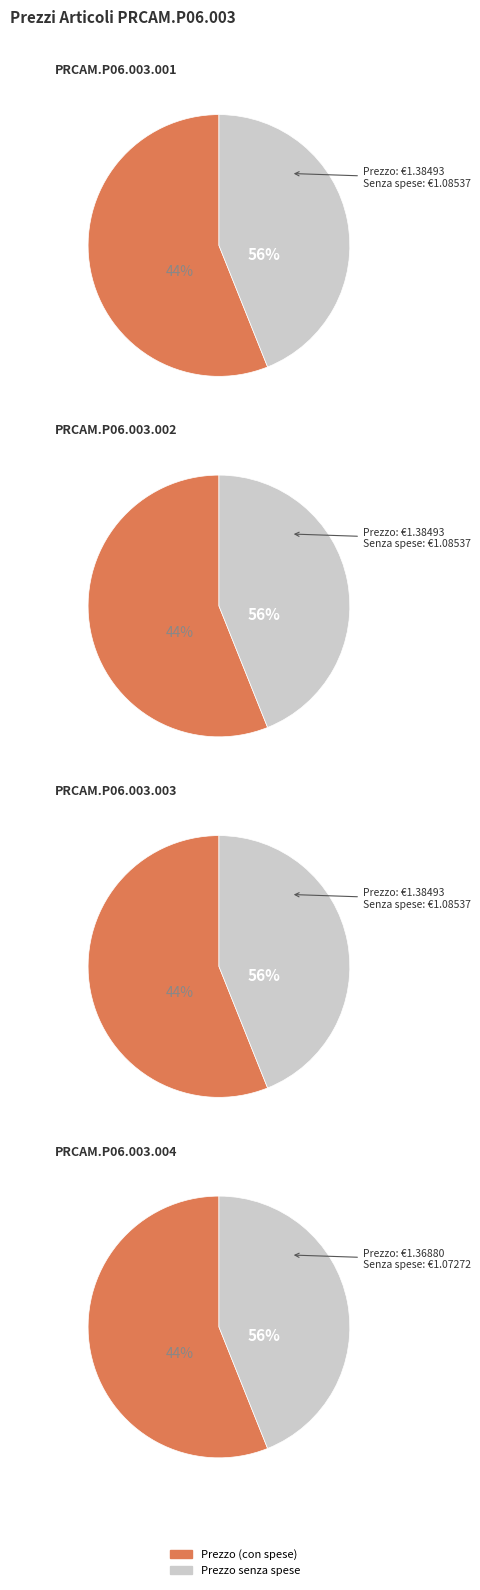

The PRCAM.P06.003.001 slice represents 18% of the pie. True or false?

False